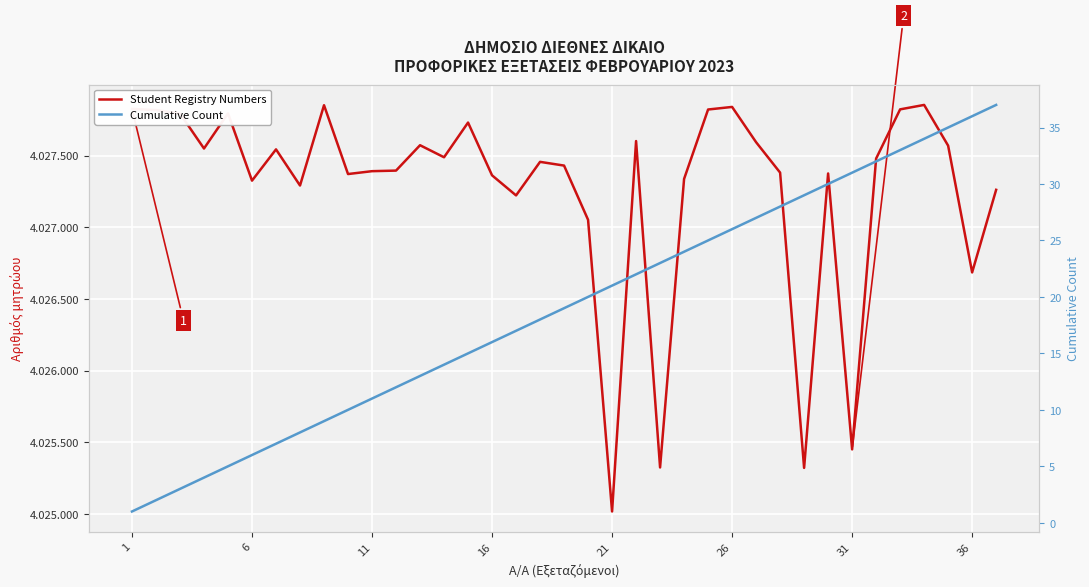

True or false: Student Registry Numbers and Cumulative Count intersect in this chart.

False